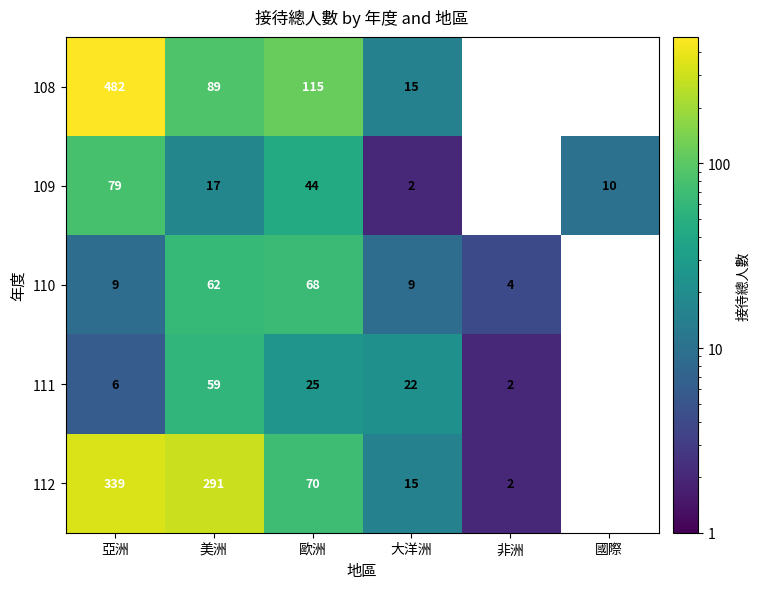

At which category is the sum across all series the highest?

亞洲